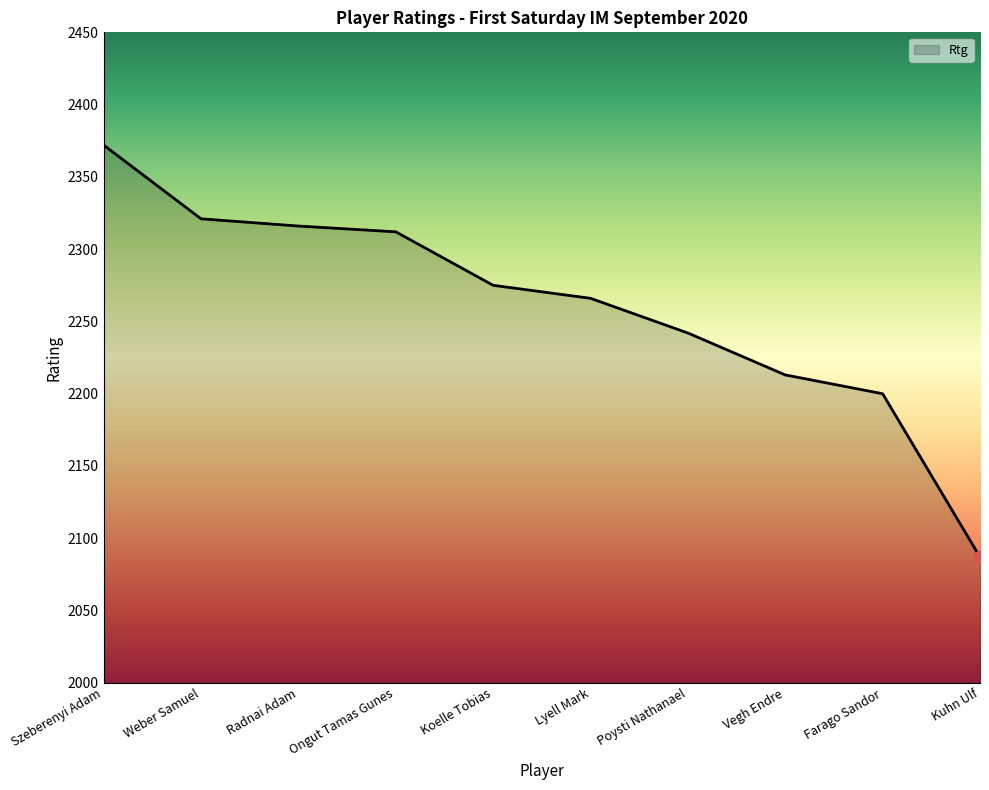

Approximately how many times larger is the value at Weber Samuel compared to Ongut Tamas Gunes?

1.0